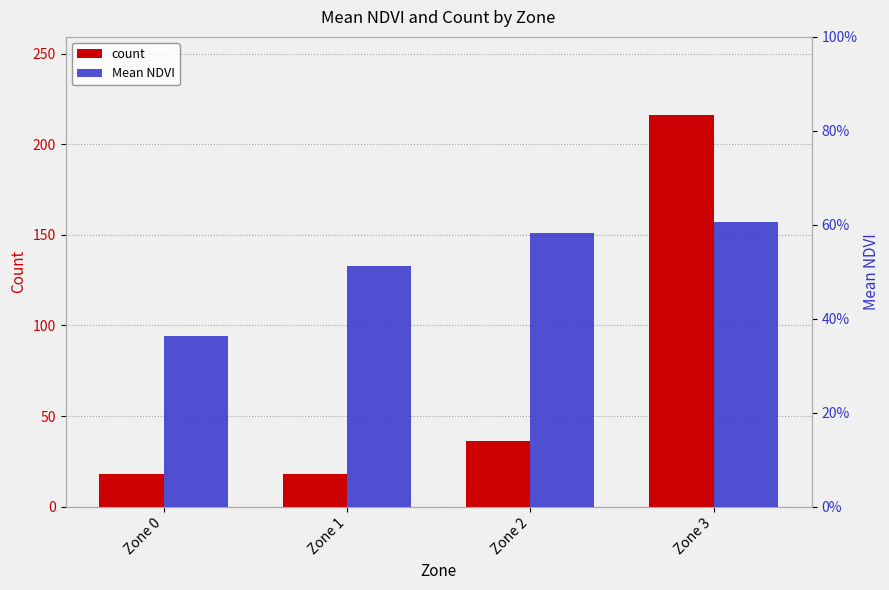

What is the value of the count bar at the 3rd from the left?

36.0